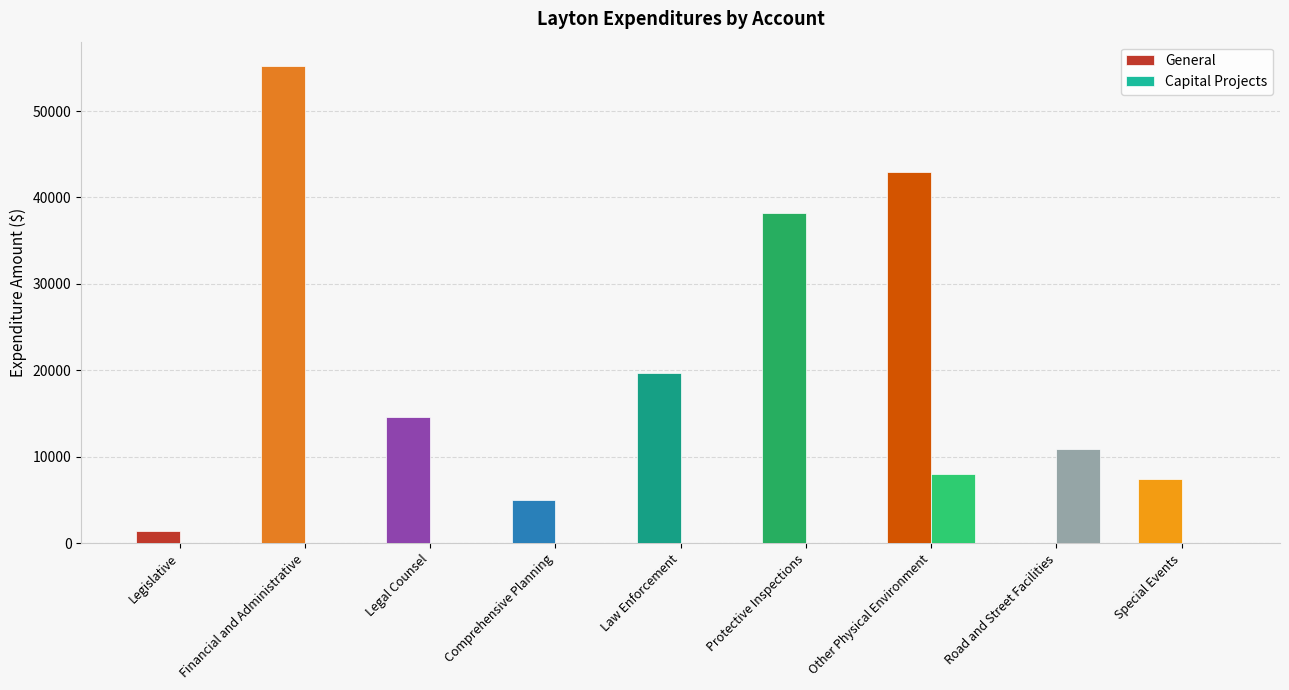

What is the maximum value shown in the chart?

55257